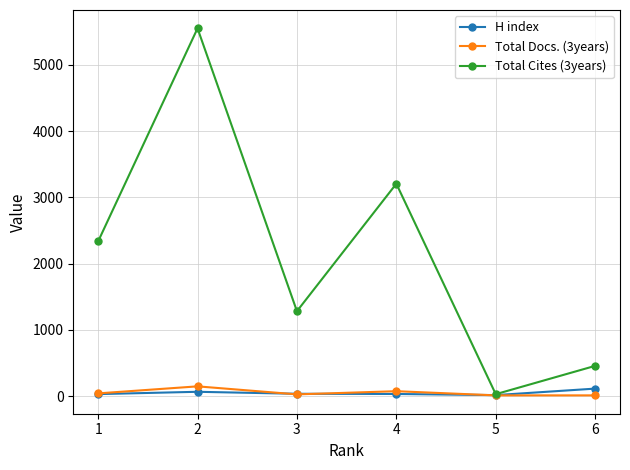

Which series has the widest spread of values?

Total Cites (3years)